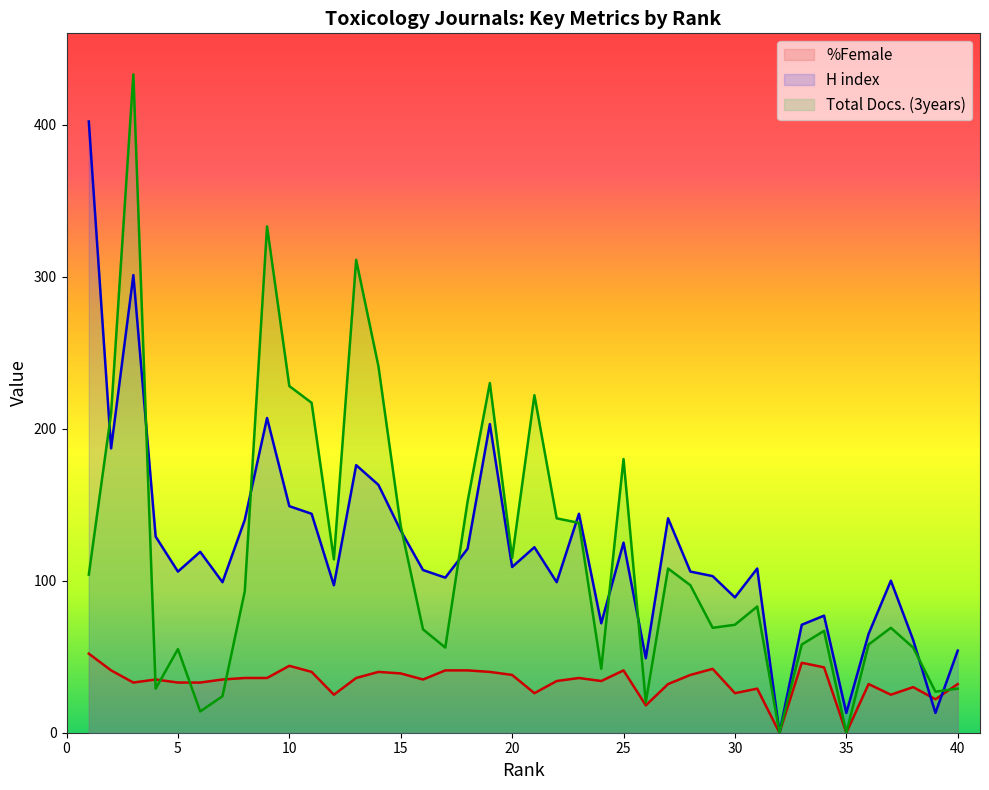

Does the chart display data point markers on the line(s)?

No